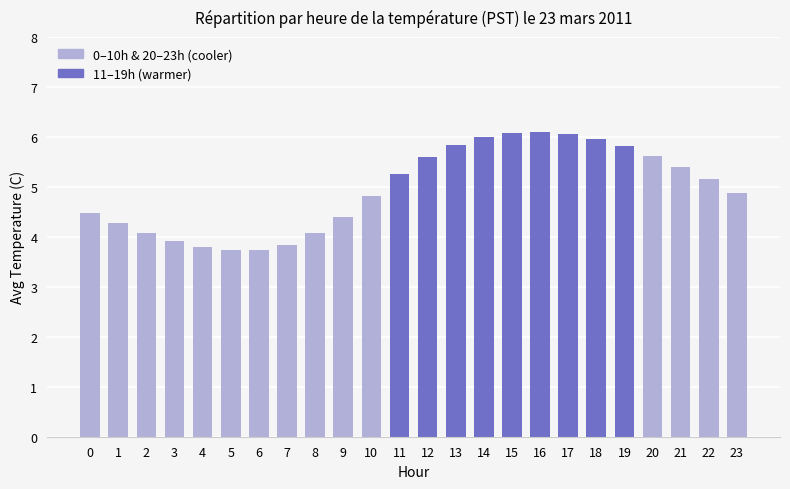

True or false: the data shows 1.6 at 6.

False